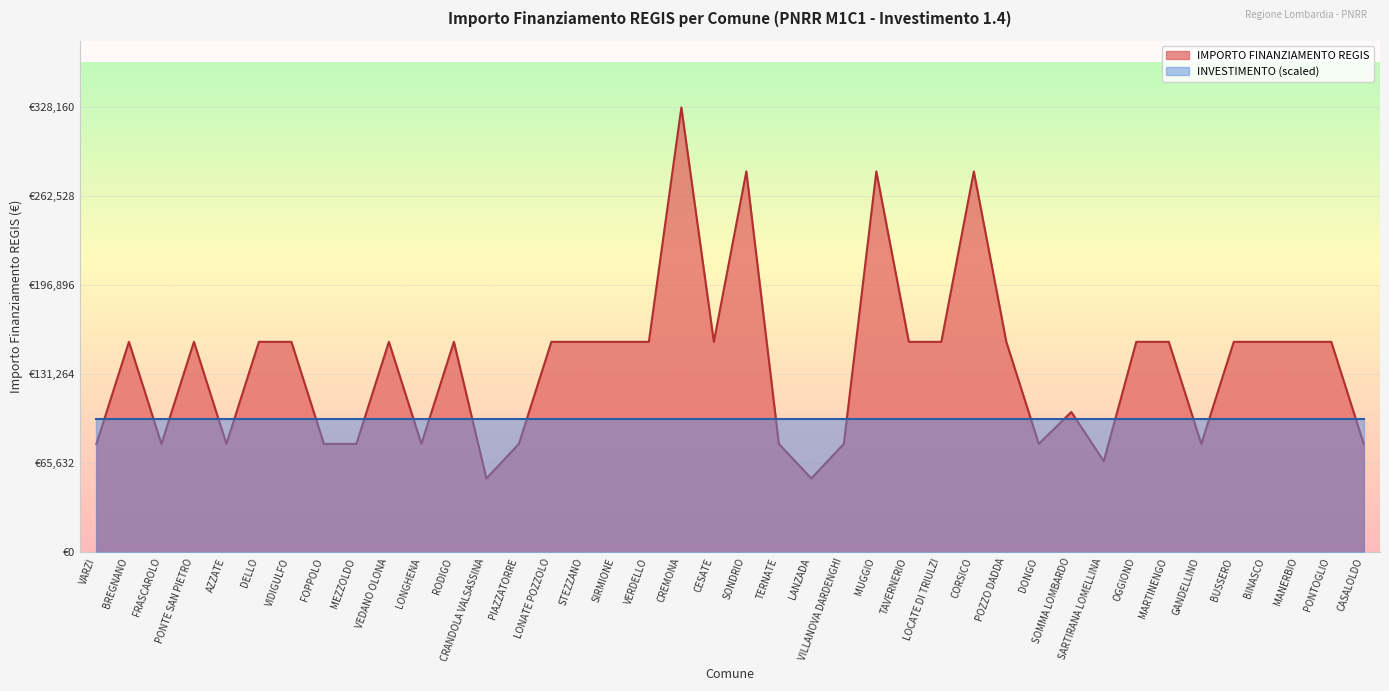

What is the label of the 9th point from the right?

SARTIRANA LOMELLINA